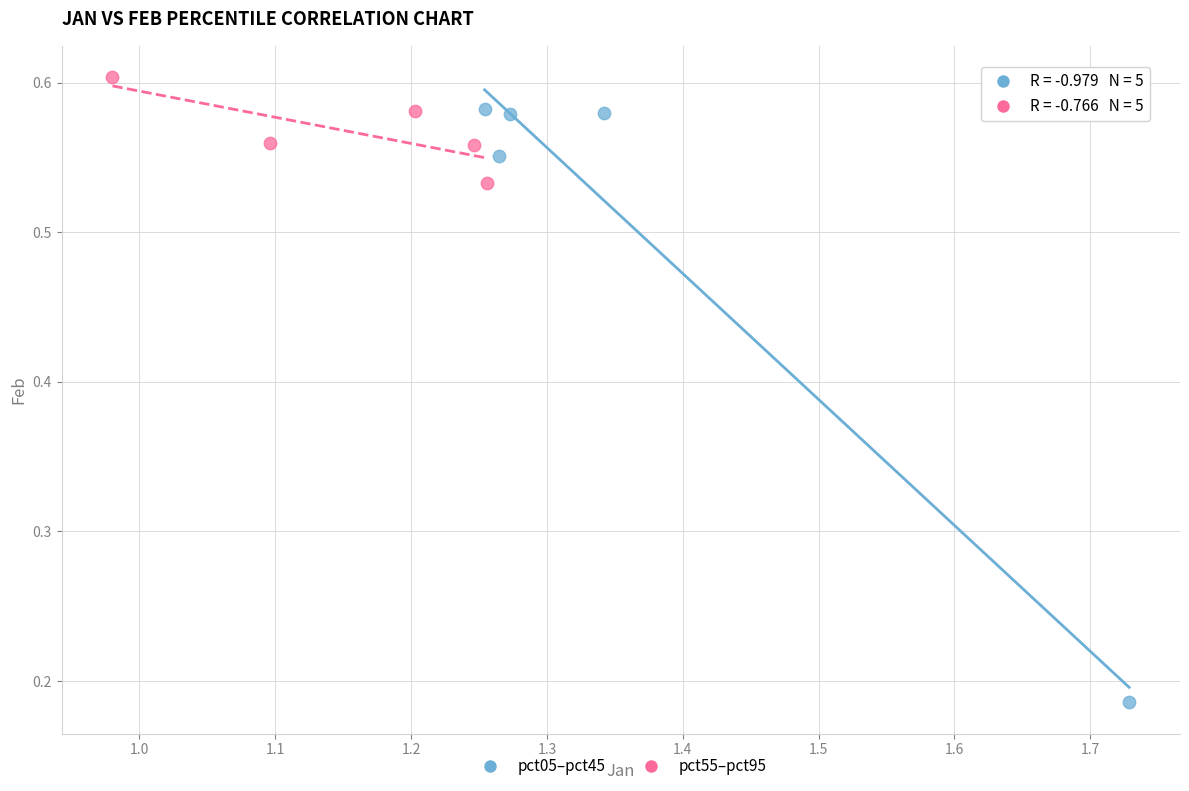

Which series reaches the maximum Y coordinate?

pct55–pct95